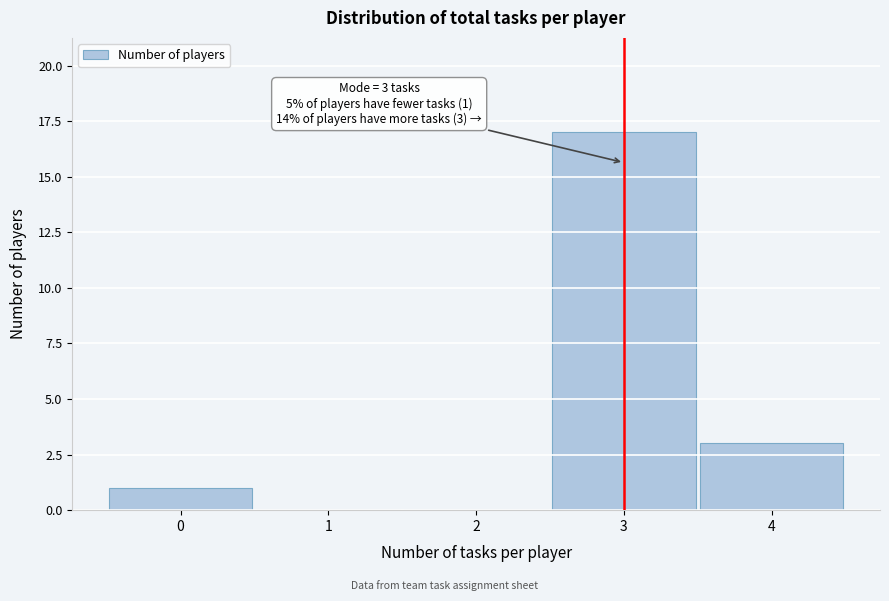

Which range on the x-axis has the tallest bar?

2.5 to 3.5